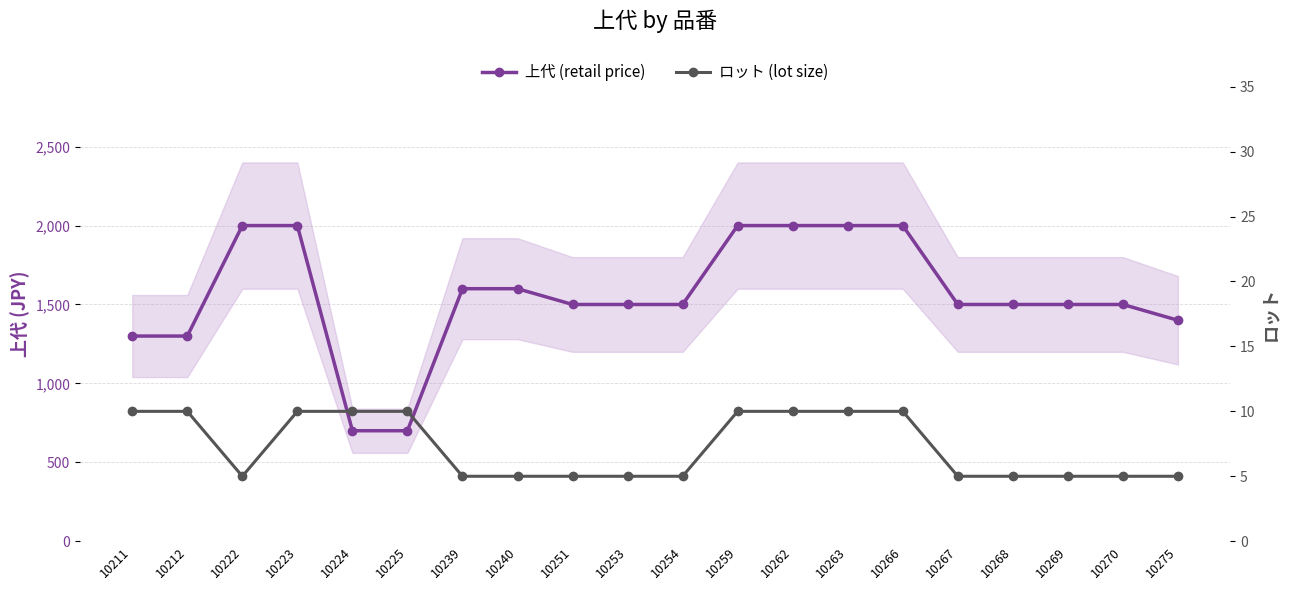

True or false: 上代 (retail price) and ロット (lot size) intersect in this chart.

False